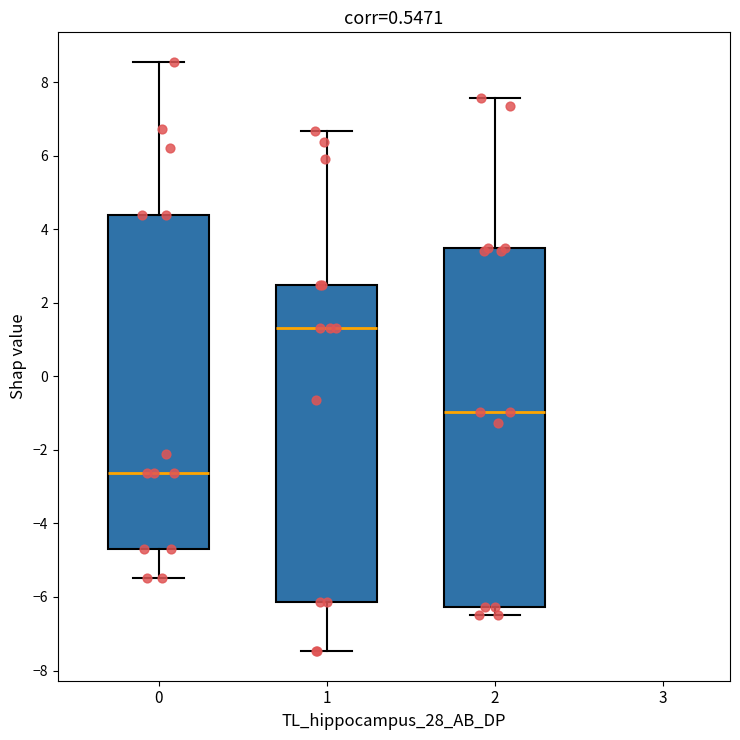

Reading left to right, read every box against the y-axis: the position of its median line, the range the box covers, and the ends of its whiskers. The values are not printed on the chart, so give them approximately, as read against the axis.

0: median -2.6, box -4.6 to 4.4, whiskers -5.4 to 8.6
1: median 1.4, box -6.2 to 2.4, whiskers -7.4 to 6.6
2: median -1.0, box -6.2 to 3.6, whiskers -6.4 to 7.6